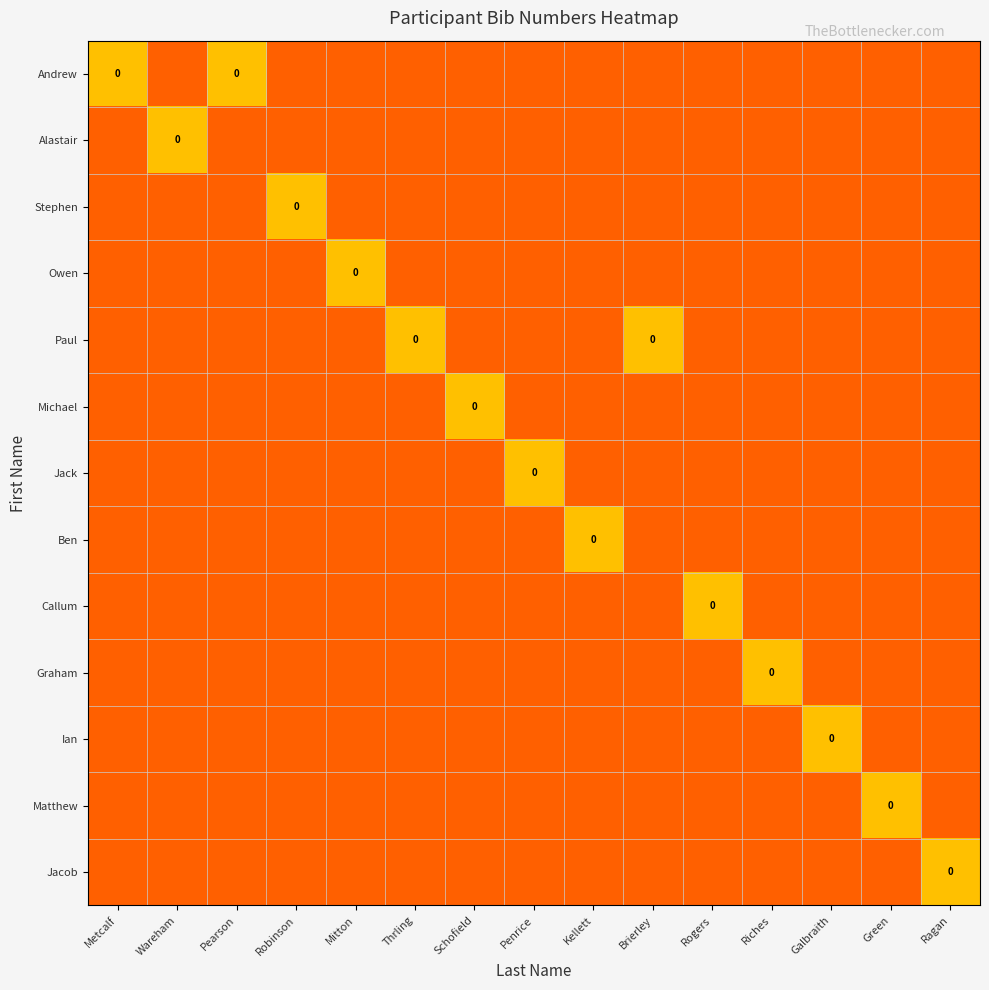

The value of Paul at Riches is -0.7. True or false?

False